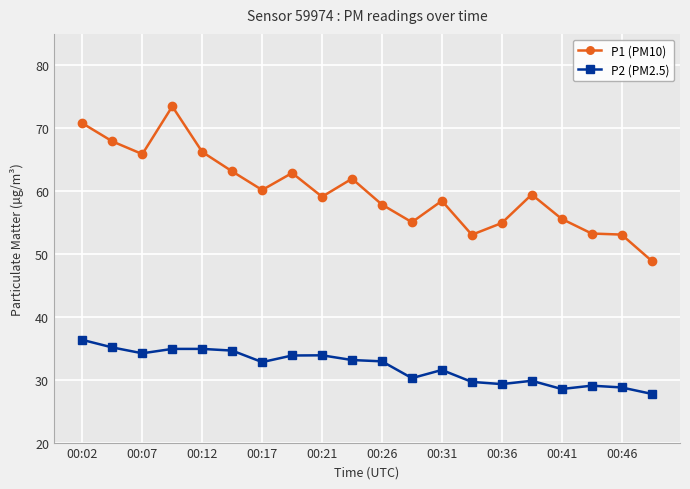

Rank the series by their maximum value, from highest to lowest.

P1 (PM10), P2 (PM2.5)